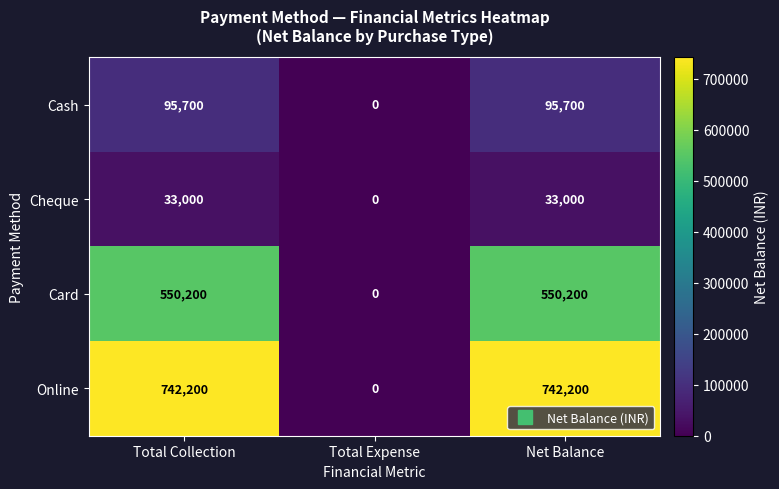

At which category does the chart reach its minimum across all series?

Total Expense